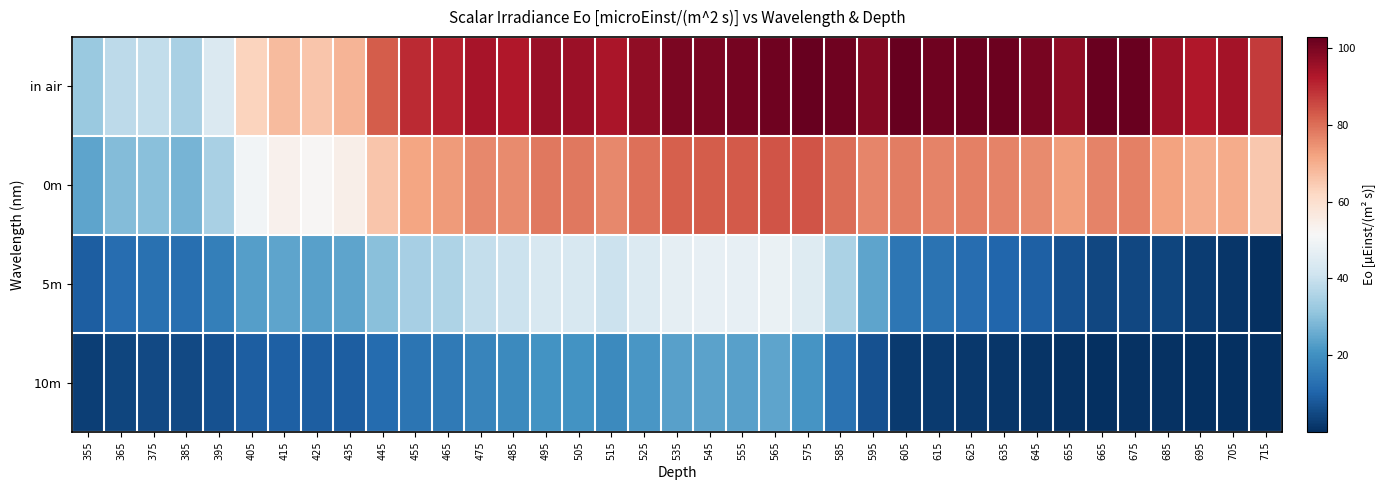

Rank the series at 535 from highest to lowest value.

in air, 0m, 5m, 10m